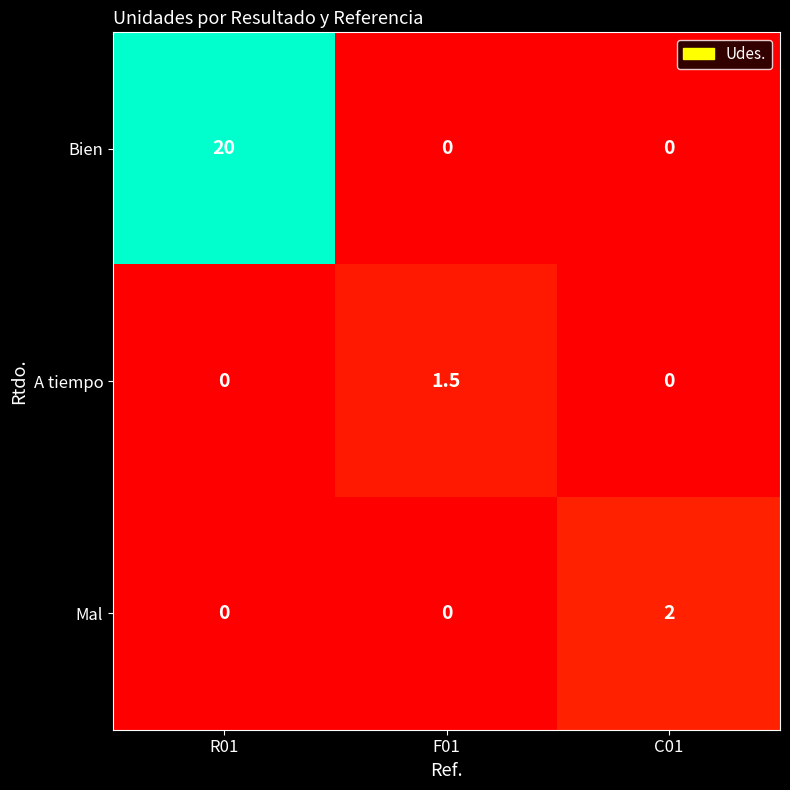

The value of Bien at F01 is -12.5. True or false?

False